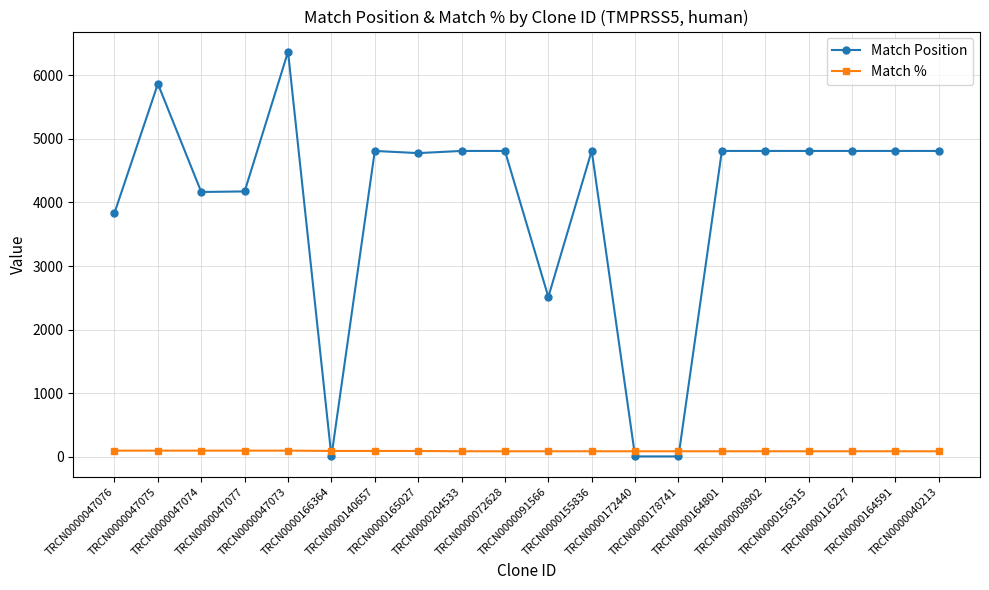

What position from the right is TRCN0000164801?

6